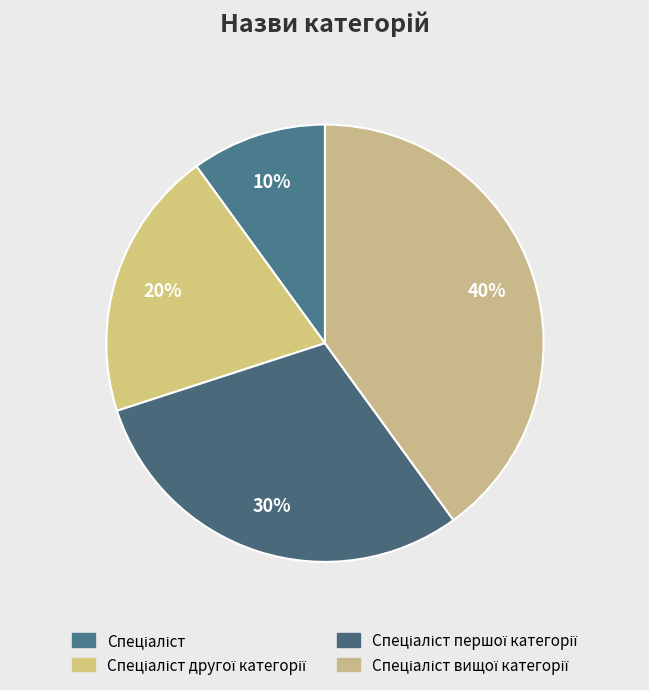

Count the number of slices in the pie.

4